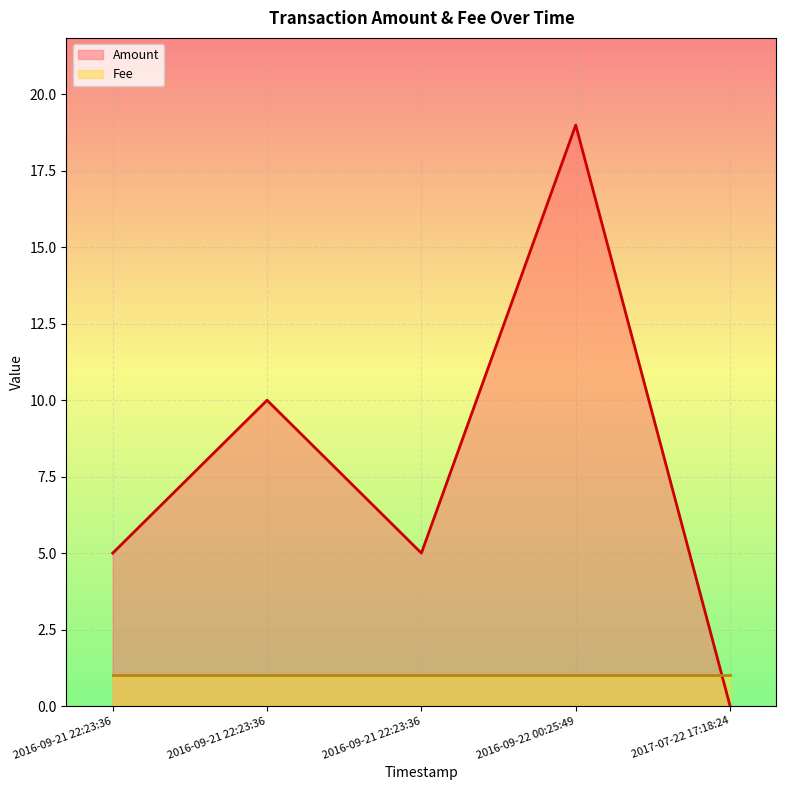

At how many categories does at least one series exceed 3?

4